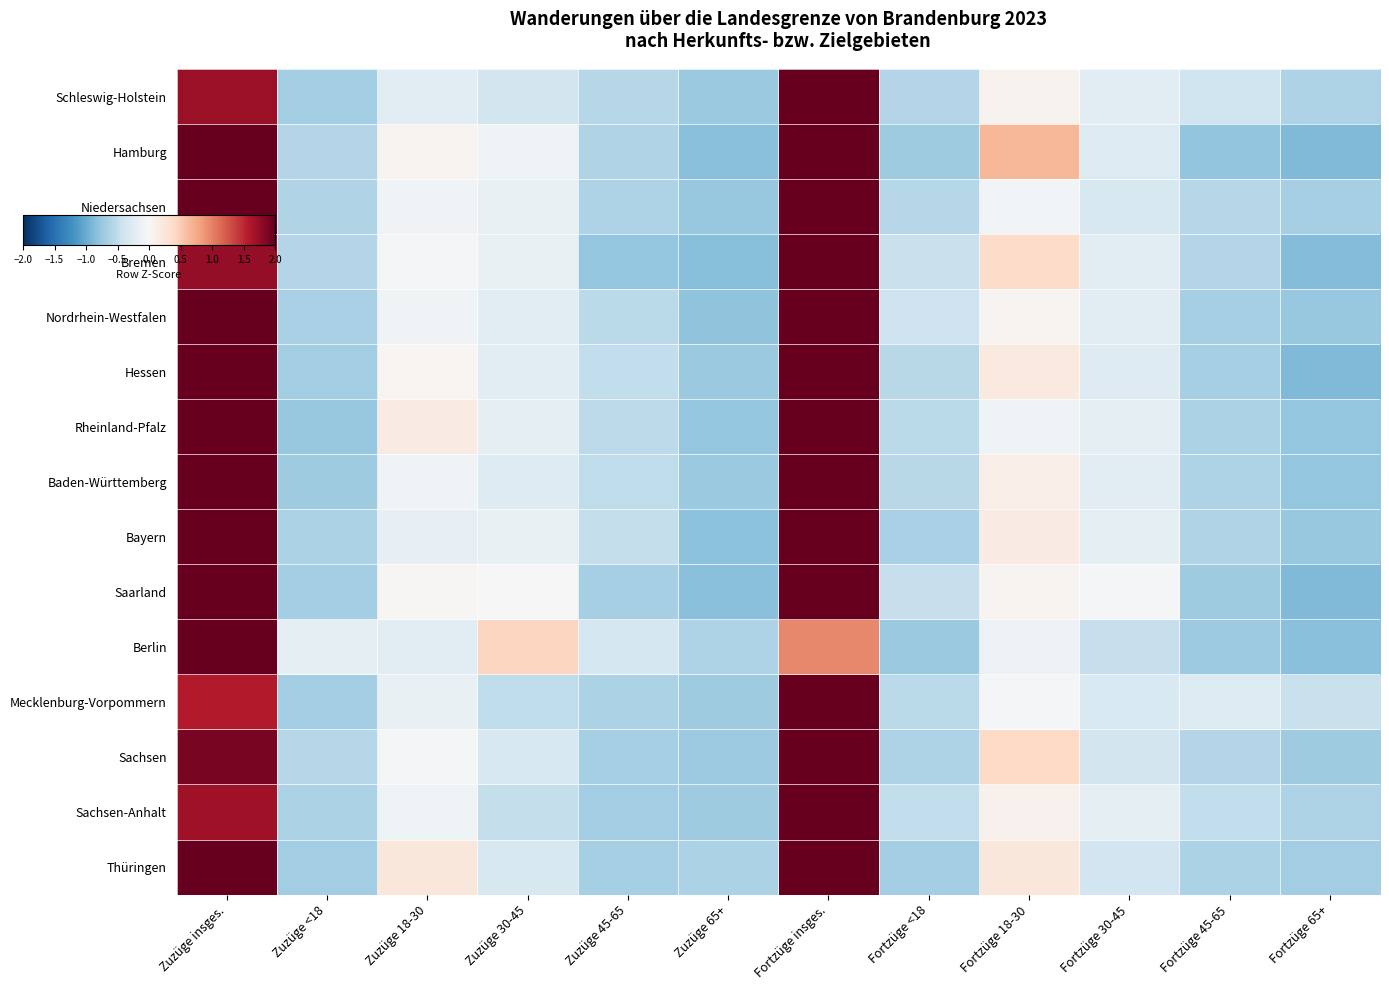

Reading right to left, list all the values displayed in this chart.

Schleswig-Holstein: Fortzüge 65+=-0.6	Fortzüge 45-65=-0.4	Fortzüge 30-45=-0.2	Fortzüge 18-30=0.1	Fortzüge <18=-0.6	Fortzüge insges.=2.6	Zuzüge 65+=-0.7	Zuzüge 45-65=-0.6	Zuzüge 30-45=-0.4	Zuzüge 18-30=-0.2	Zuzüge <18=-0.7	Zuzüge insges.=1.7
Hamburg: Fortzüge 65+=-0.9	Fortzüge 45-65=-0.8	Fortzüge 30-45=-0.3	Fortzüge 18-30=0.7	Fortzüge <18=-0.7	Fortzüge insges.=2.0	Zuzüge 65+=-0.8	Zuzüge 45-65=-0.6	Zuzüge 30-45=-0.1	Zuzüge 18-30=0.1	Zuzüge <18=-0.6	Zuzüge insges.=2.0
Niedersachsen: Fortzüge 65+=-0.7	Fortzüge 45-65=-0.6	Fortzüge 30-45=-0.3	Fortzüge 18-30=-0.1	Fortzüge <18=-0.6	Fortzüge insges.=2.2	Zuzüge 65+=-0.8	Zuzüge 45-65=-0.6	Zuzüge 30-45=-0.1	Zuzüge 18-30=-0.1	Zuzüge <18=-0.6	Zuzüge insges.=2.2
Bremen: Fortzüge 65+=-0.9	Fortzüge 45-65=-0.6	Fortzüge 30-45=-0.2	Fortzüge 18-30=0.4	Fortzüge <18=-0.4	Fortzüge insges.=2.4	Zuzüge 65+=-0.9	Zuzüge 45-65=-0.8	Zuzüge 30-45=-0.1	Zuzüge 18-30=-0.0	Zuzüge <18=-0.6	Zuzüge insges.=1.8
Nordrhein-Westfalen: Fortzüge 65+=-0.8	Fortzüge 45-65=-0.7	Fortzüge 30-45=-0.2	Fortzüge 18-30=0.1	Fortzüge <18=-0.4	Fortzüge insges.=2.3	Zuzüge 65+=-0.8	Zuzüge 45-65=-0.5	Zuzüge 30-45=-0.2	Zuzüge 18-30=-0.1	Zuzüge <18=-0.7	Zuzüge insges.=2.0
Hessen: Fortzüge 65+=-0.9	Fortzüge 45-65=-0.7	Fortzüge 30-45=-0.3	Fortzüge 18-30=0.2	Fortzüge <18=-0.5	Fortzüge insges.=2.1	Zuzüge 65+=-0.7	Zuzüge 45-65=-0.5	Zuzüge 30-45=-0.2	Zuzüge 18-30=0.0	Zuzüge <18=-0.7	Zuzüge insges.=2.1
Rheinland-Pfalz: Fortzüge 65+=-0.8	Fortzüge 45-65=-0.6	Fortzüge 30-45=-0.2	Fortzüge 18-30=-0.1	Fortzüge <18=-0.5	Fortzüge insges.=2.1	Zuzüge 65+=-0.8	Zuzüge 45-65=-0.5	Zuzüge 30-45=-0.2	Zuzüge 18-30=0.2	Zuzüge <18=-0.8	Zuzüge insges.=2.2
Baden-Württemberg: Fortzüge 65+=-0.8	Fortzüge 45-65=-0.6	Fortzüge 30-45=-0.2	Fortzüge 18-30=0.1	Fortzüge <18=-0.6	Fortzüge insges.=2.3	Zuzüge 65+=-0.7	Zuzüge 45-65=-0.5	Zuzüge 30-45=-0.3	Zuzüge 18-30=-0.1	Zuzüge <18=-0.7	Zuzüge insges.=2.0
Bayern: Fortzüge 65+=-0.8	Fortzüge 45-65=-0.6	Fortzüge 30-45=-0.2	Fortzüge 18-30=0.2	Fortzüge <18=-0.7	Fortzüge insges.=2.3	Zuzüge 65+=-0.8	Zuzüge 45-65=-0.5	Zuzüge 30-45=-0.2	Zuzüge 18-30=-0.2	Zuzüge <18=-0.6	Zuzüge insges.=2.0
Saarland: Fortzüge 65+=-0.9	Fortzüge 45-65=-0.7	Fortzüge 30-45=-0.0	Fortzüge 18-30=0.0	Fortzüge <18=-0.5	Fortzüge insges.=2.2	Zuzüge 65+=-0.8	Zuzüge 45-65=-0.7	Zuzüge 30-45=-0.0	Zuzüge 18-30=0.0	Zuzüge <18=-0.7	Zuzüge insges.=2.1
Berlin: Fortzüge 65+=-0.8	Fortzüge 45-65=-0.7	Fortzüge 30-45=-0.5	Fortzüge 18-30=-0.1	Fortzüge <18=-0.7	Fortzüge insges.=1.0	Zuzüge 65+=-0.6	Zuzüge 45-65=-0.4	Zuzüge 30-45=0.4	Zuzüge 18-30=-0.2	Zuzüge <18=-0.2	Zuzüge insges.=2.9
Mecklenburg-Vorpommern: Fortzüge 65+=-0.4	Fortzüge 45-65=-0.3	Fortzüge 30-45=-0.3	Fortzüge 18-30=-0.0	Fortzüge <18=-0.5	Fortzüge insges.=2.7	Zuzüge 65+=-0.7	Zuzüge 45-65=-0.6	Zuzüge 30-45=-0.5	Zuzüge 18-30=-0.2	Zuzüge <18=-0.7	Zuzüge insges.=1.6
Sachsen: Fortzüge 65+=-0.7	Fortzüge 45-65=-0.6	Fortzüge 30-45=-0.4	Fortzüge 18-30=0.4	Fortzüge <18=-0.6	Fortzüge insges.=2.3	Zuzüge 65+=-0.7	Zuzüge 45-65=-0.7	Zuzüge 30-45=-0.3	Zuzüge 18-30=-0.0	Zuzüge <18=-0.6	Zuzüge insges.=1.9
Sachsen-Anhalt: Fortzüge 65+=-0.6	Fortzüge 45-65=-0.5	Fortzüge 30-45=-0.2	Fortzüge 18-30=0.1	Fortzüge <18=-0.5	Fortzüge insges.=2.6	Zuzüge 65+=-0.7	Zuzüge 45-65=-0.7	Zuzüge 30-45=-0.5	Zuzüge 18-30=-0.1	Zuzüge <18=-0.6	Zuzüge insges.=1.7
Thüringen: Fortzüge 65+=-0.7	Fortzüge 45-65=-0.6	Fortzüge 30-45=-0.4	Fortzüge 18-30=0.2	Fortzüge <18=-0.7	Fortzüge insges.=2.1	Zuzüge 65+=-0.6	Zuzüge 45-65=-0.7	Zuzüge 30-45=-0.3	Zuzüge 18-30=0.2	Zuzüge <18=-0.7	Zuzüge insges.=2.2